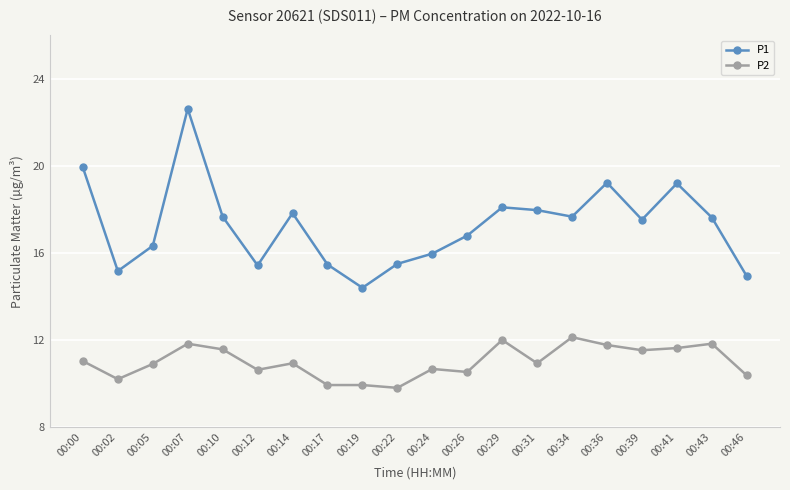

The P1 series shows 19.9 at 00:00. True or false?

True